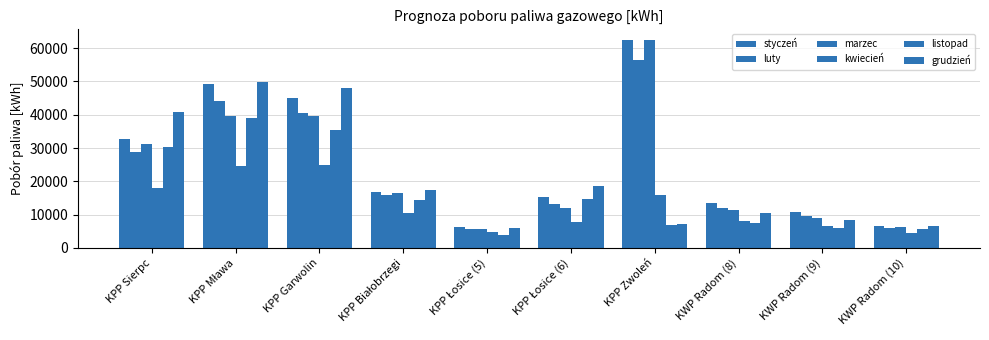

How many bars are there in total?

60